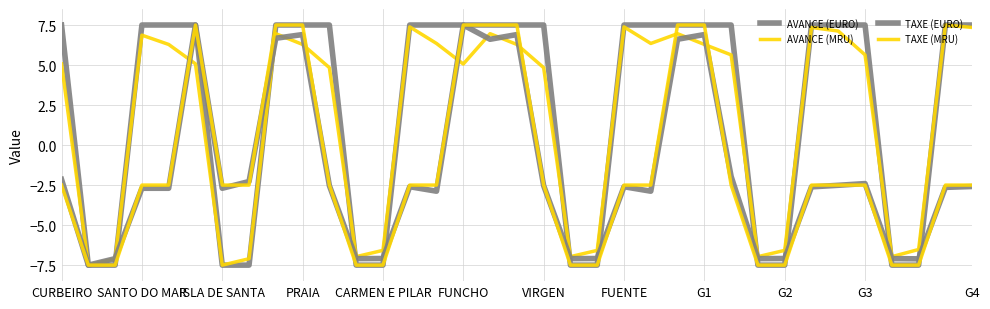

Does the chart have visible grid lines?

Yes